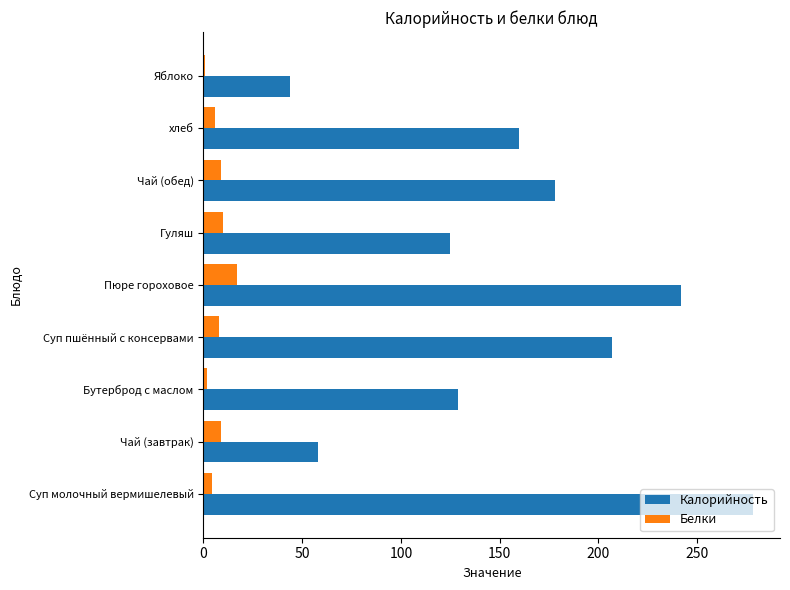

Is it true that Калорийность equals 129.0 at Бутерброд с маслом?

True